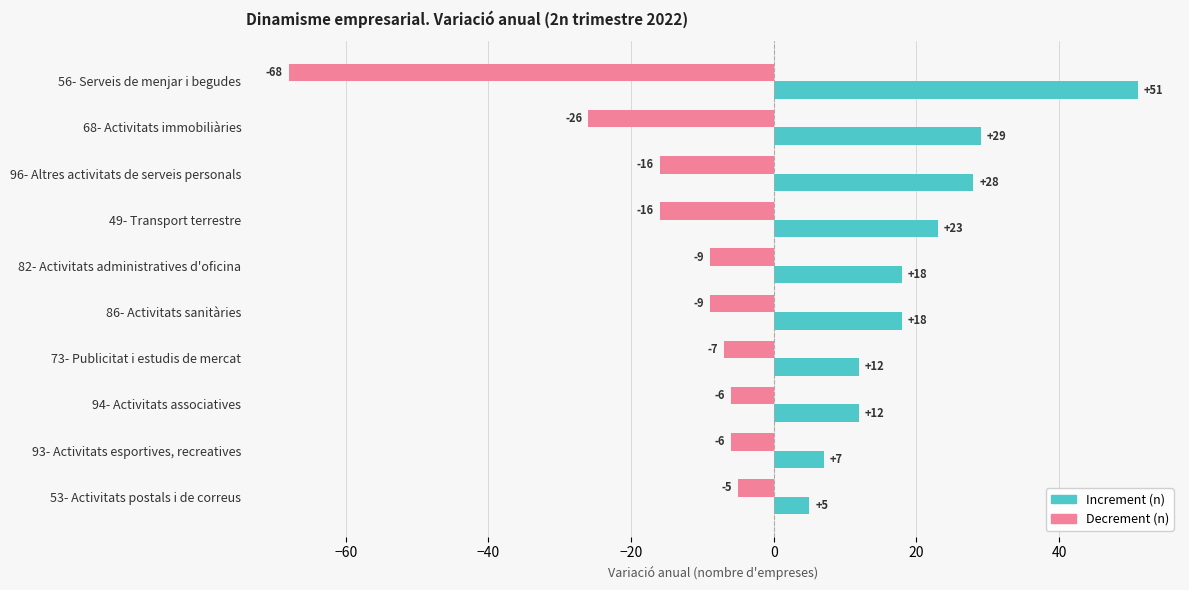

At which category is the sum across all series the highest?

96- Altres activitats de serveis personals